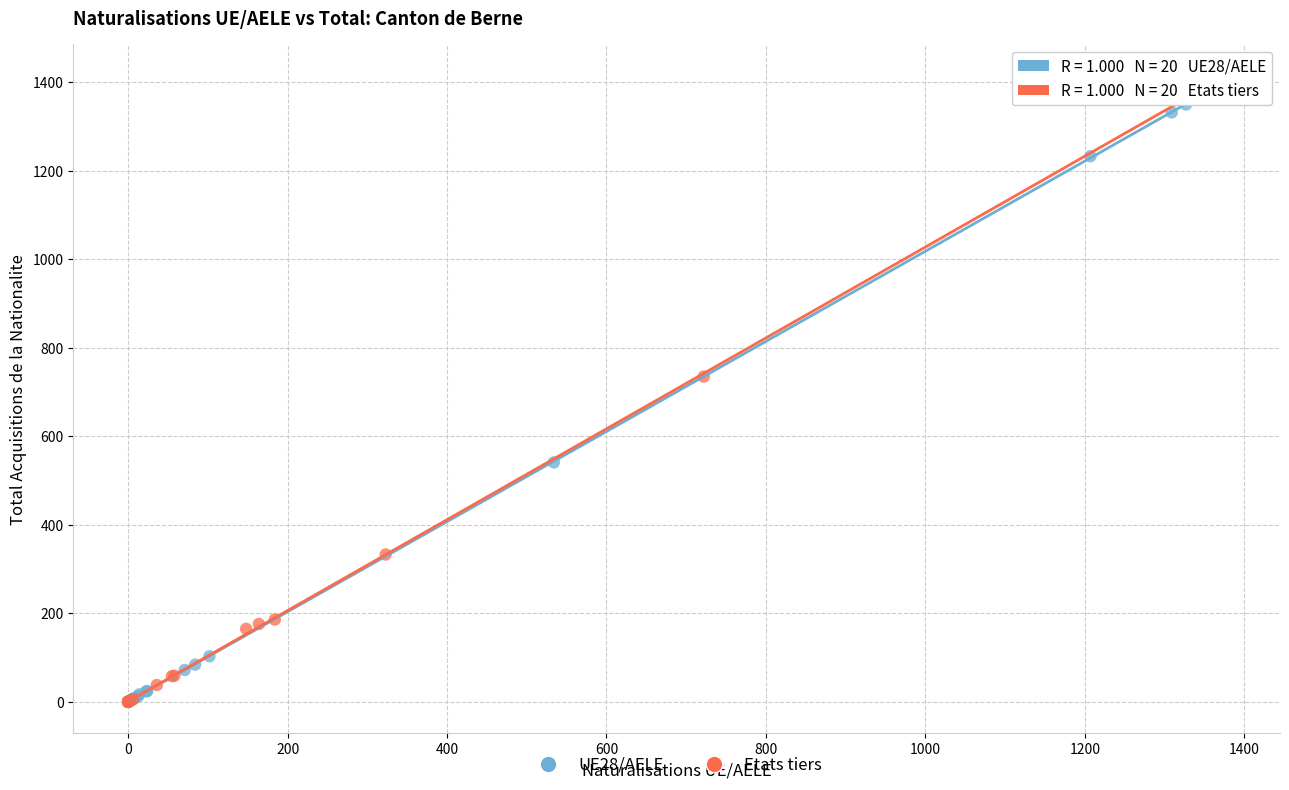

What are all the series names shown in the legend?

UE28/AELE, Etats tiers